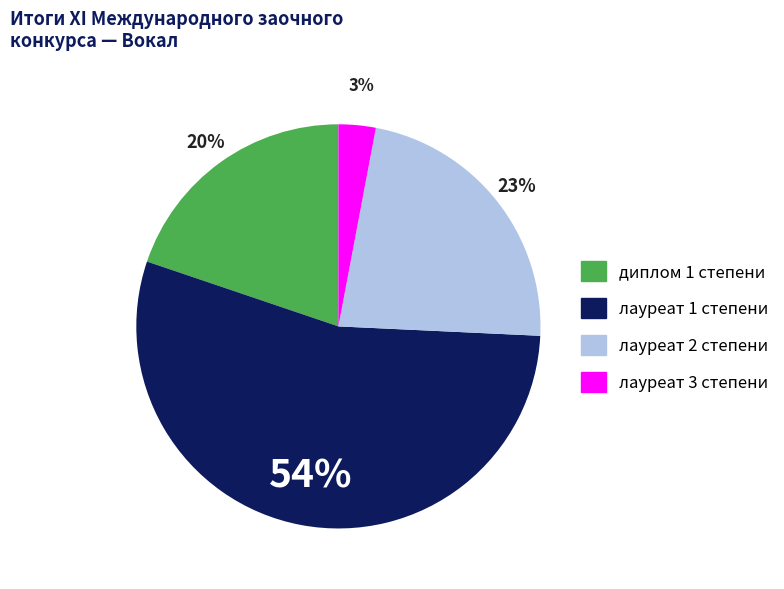

The диплом 1 степени slice represents 20% of the pie. True or false?

True